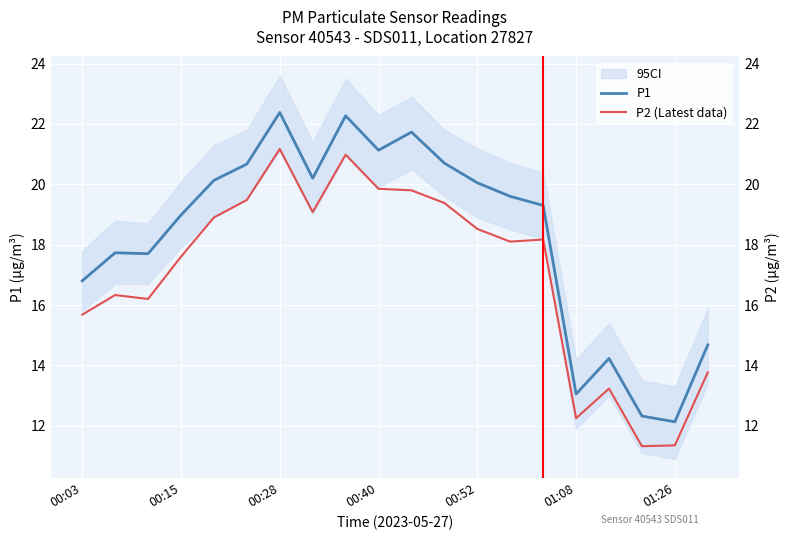

Is it true that P1 equals 33.5 at 7?

False